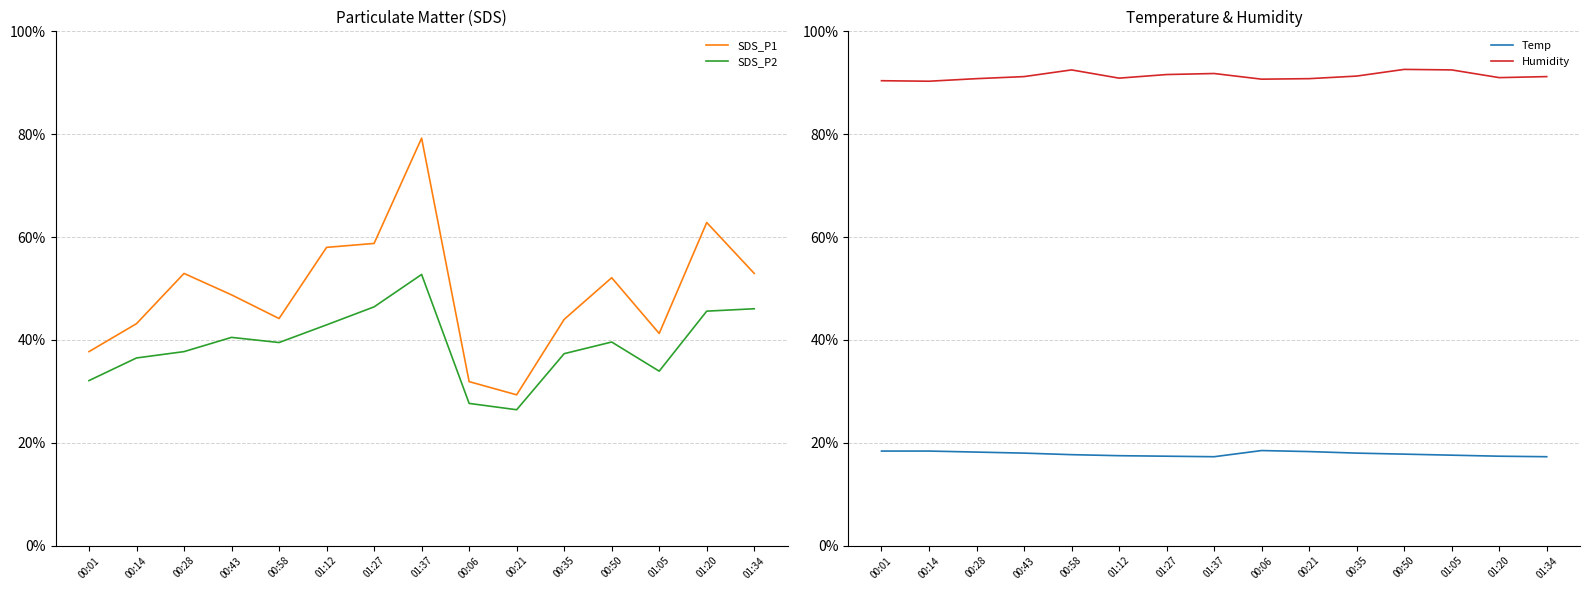

What is the difference between the highest and lowest values at 00:58?

0.7